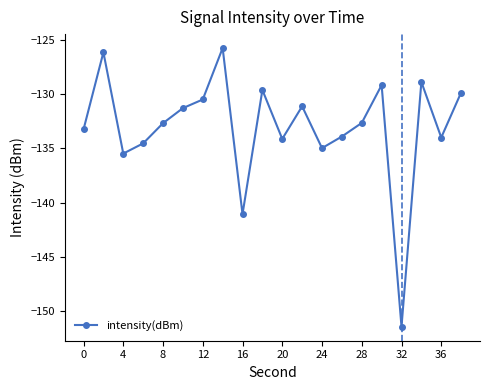

What is the value of the 3rd point from the left?

-135.5